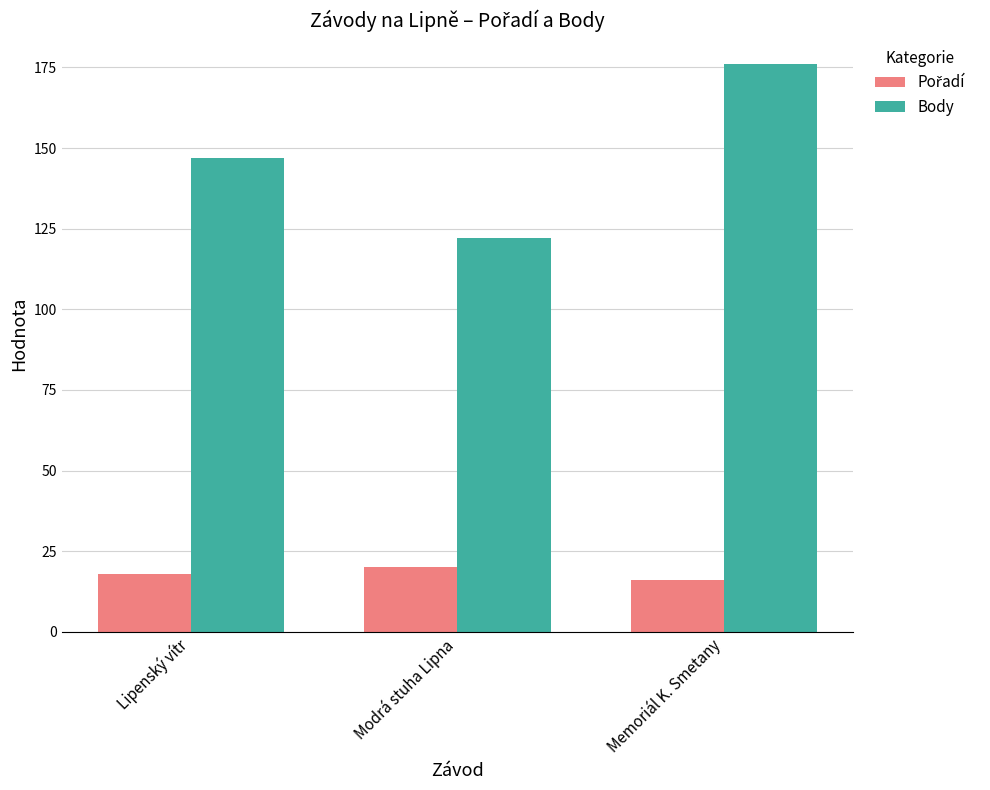

What is the total value across all series at Memoriál K. Smetany?

192